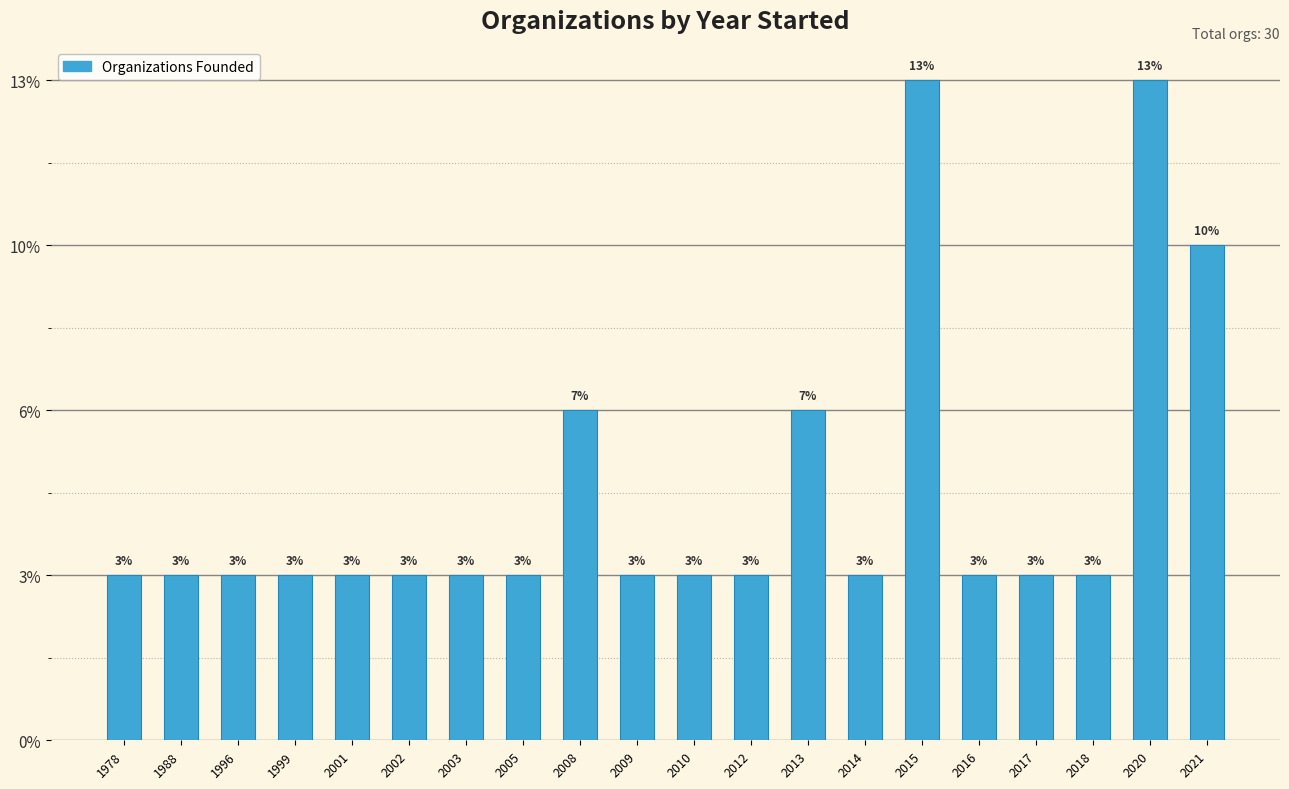

Which category has the highest value across all series?

2015